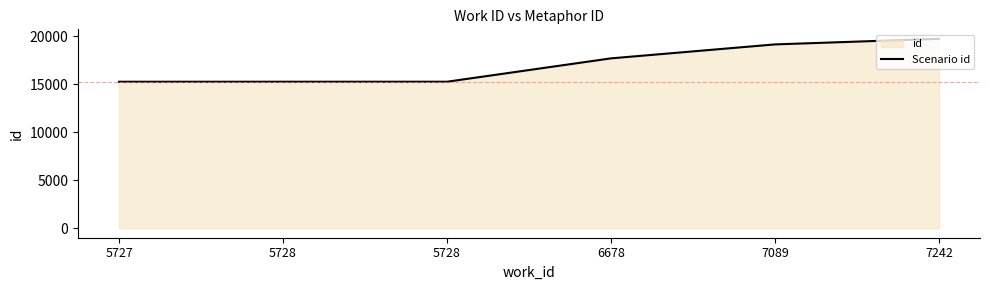

How many lines are shown in the chart?

1